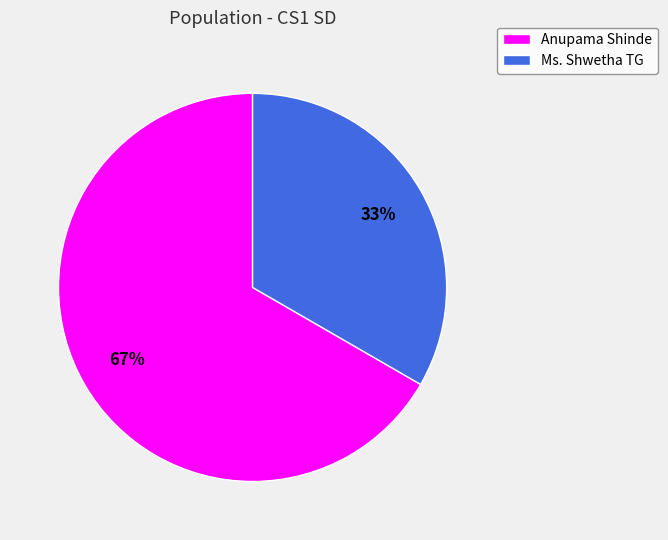

Is the sum of Ms. Shwetha TG and Anupama Shinde greater than half?

Yes